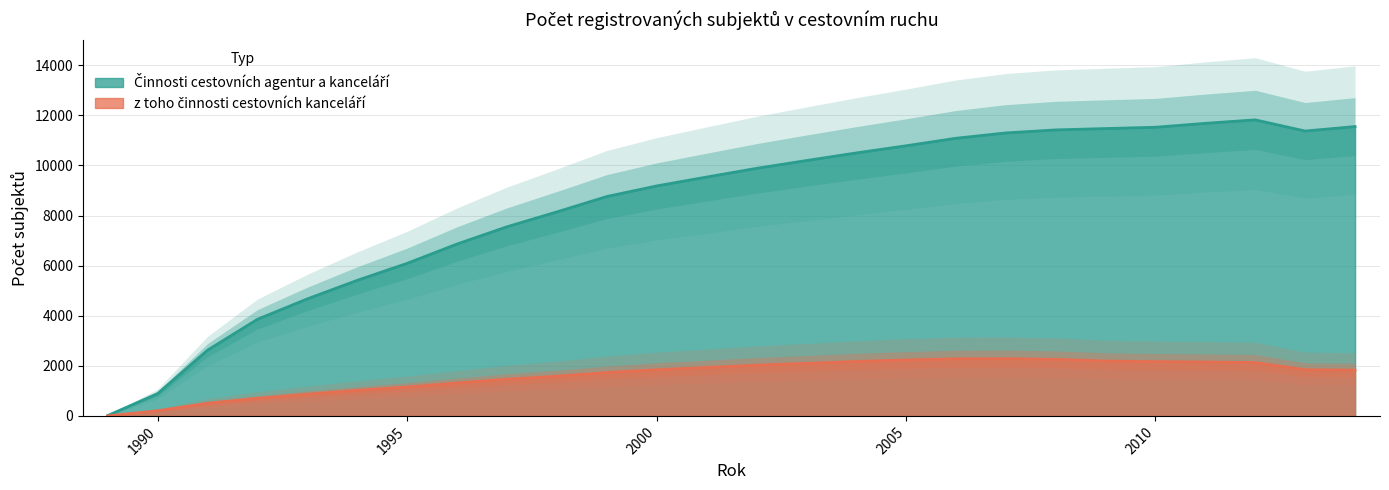

What is the difference between the highest and lowest values at 2009?

9282